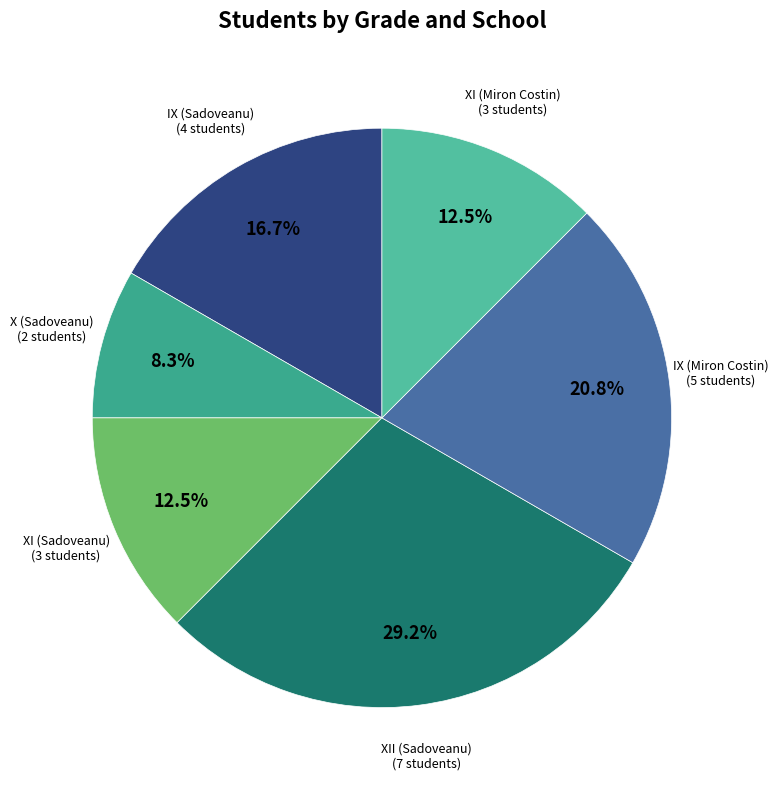

Count the number of slices in the pie.

6